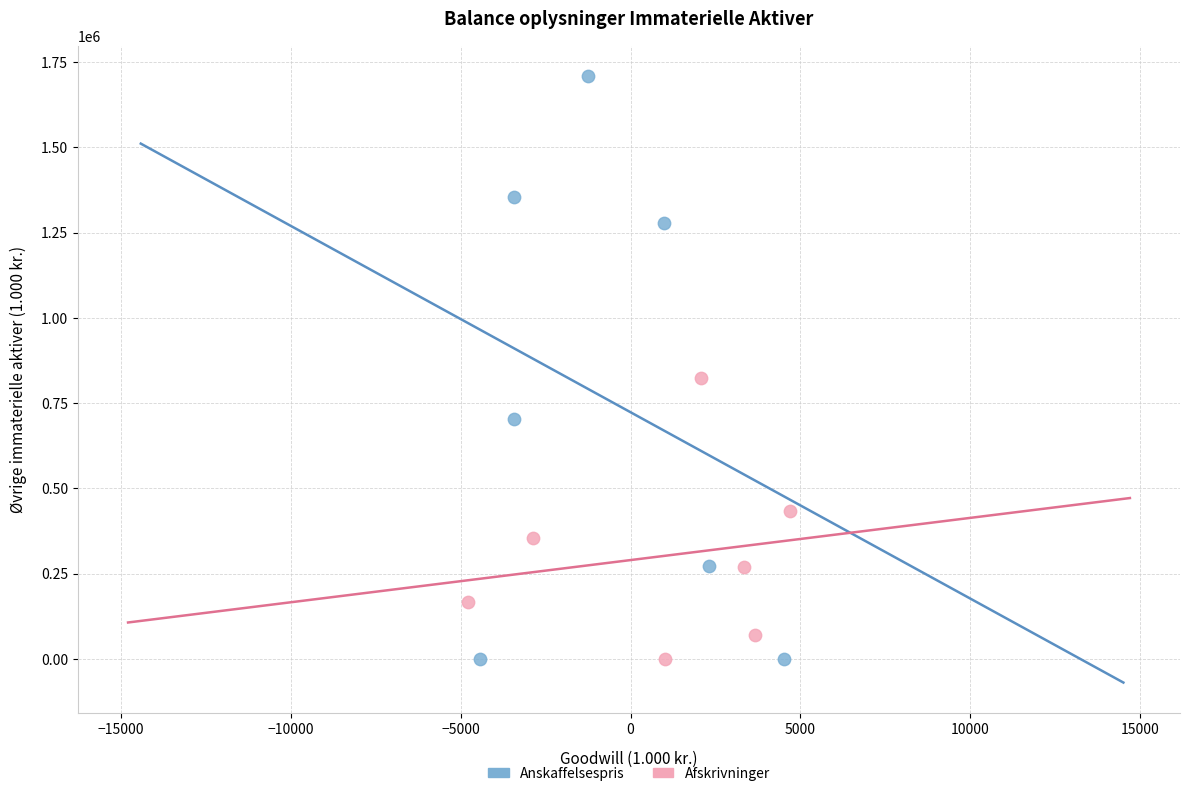

Which series reaches the maximum Y coordinate?

Anskaffelsespris